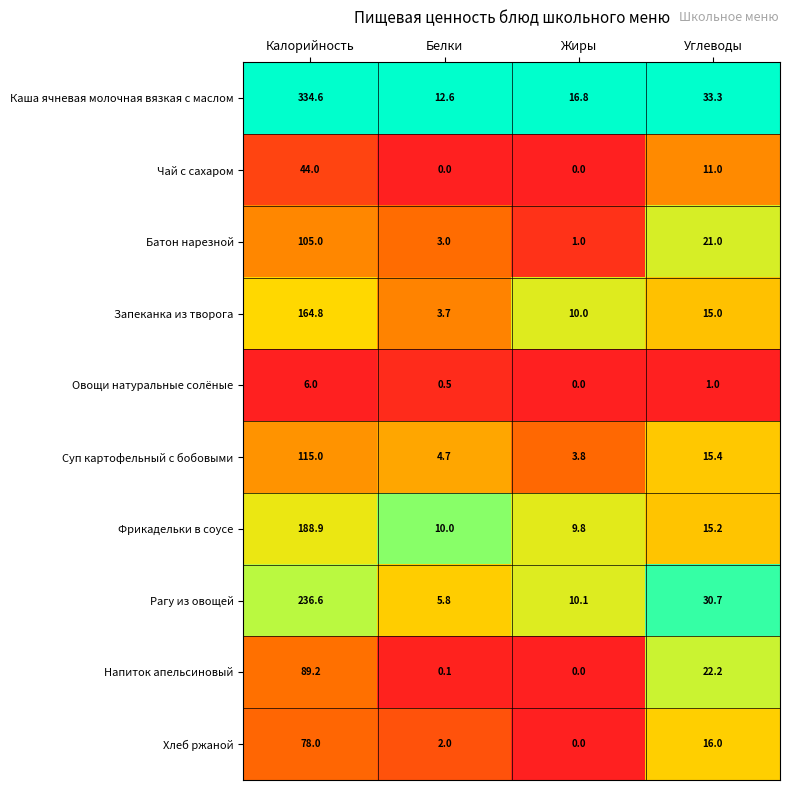

What is the minimum value for Рагу из овощей?

5.8